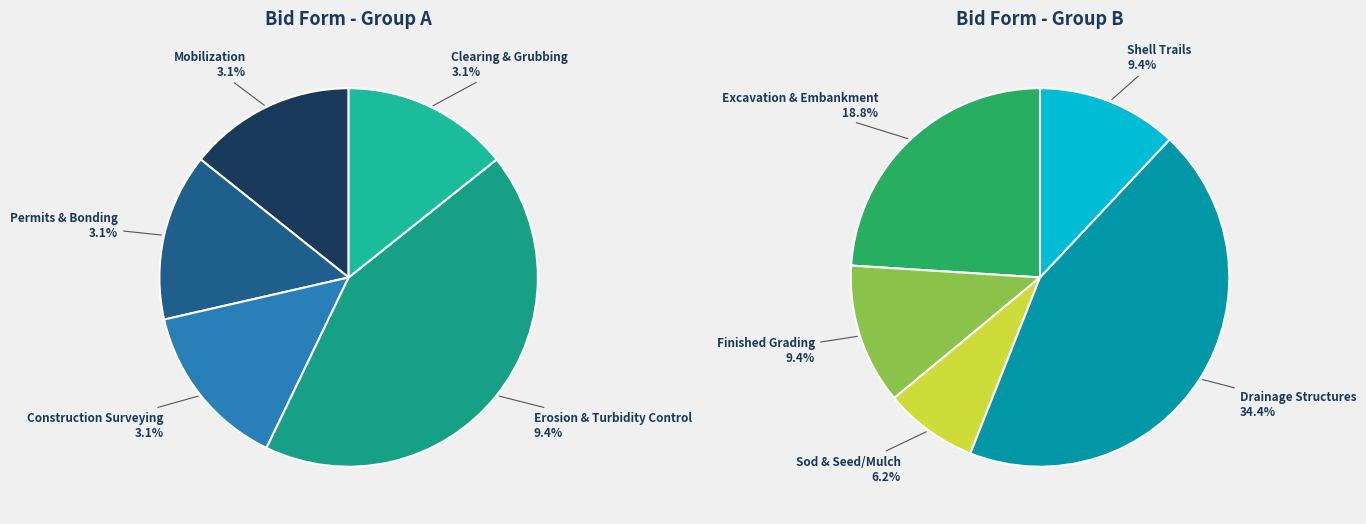

Count the number of slices in the pie.

10